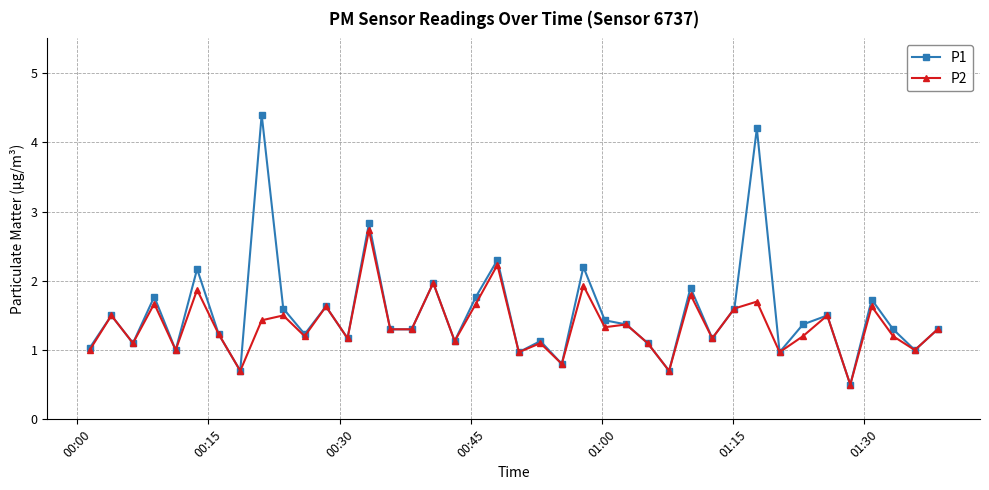

What is the value of the P1 point at the 3rd from the left?

1.1